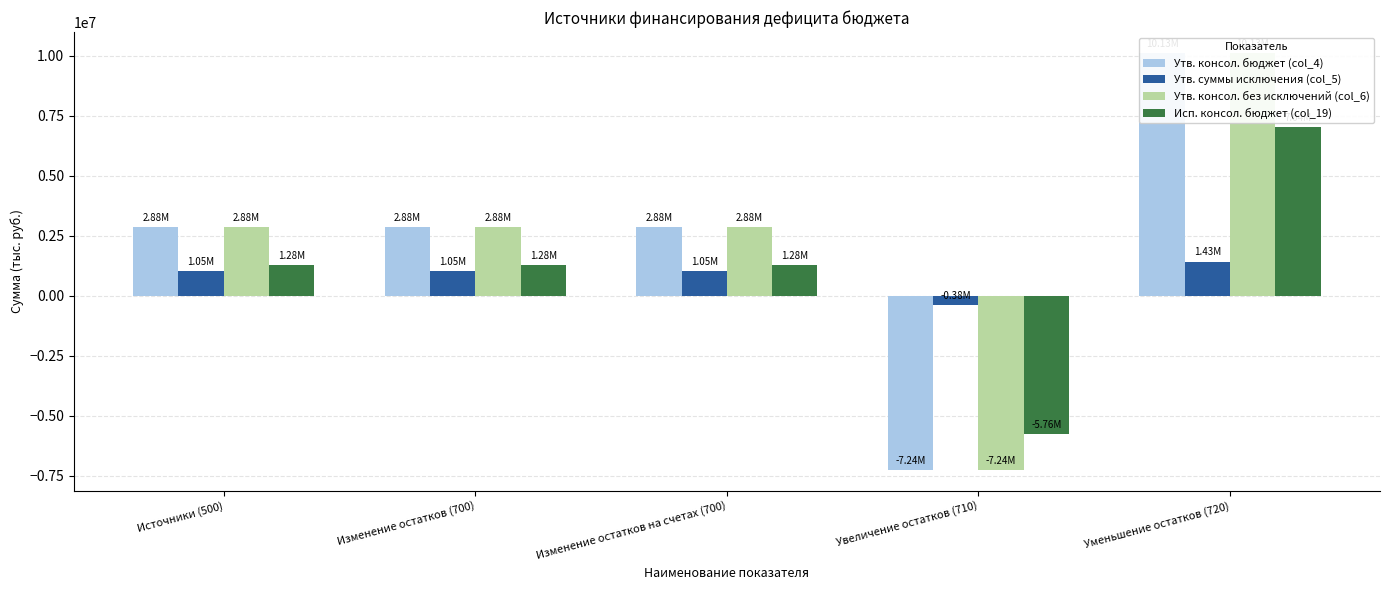

Reading left to right, list all the values displayed in this chart.

Утв. консол. бюджет (col_4): Источники (500)=2882200.0	Изменение остатков (700)=2882200.0	Изменение остатков на счетах (700)=2882200.0	Увеличение остатков (710)=-7244700.0	Уменьшение остатков (720)=10126900.0
Утв. суммы исключения (col_5): Источники (500)=1048990.7	Изменение остатков (700)=1048990.7	Изменение остатков на счетах (700)=1048990.7	Увеличение остатков (710)=-378900.0	Уменьшение остатков (720)=1427890.7
Утв. консол. без исключений (col_6): Источники (500)=2882200.0	Изменение остатков (700)=2882200.0	Изменение остатков на счетах (700)=2882200.0	Увеличение остатков (710)=-7244700.0	Уменьшение остатков (720)=10126900.0
Исп. консол. бюджет (col_19): Источники (500)=1278369.8	Изменение остатков (700)=1278369.8	Изменение остатков на счетах (700)=1278369.8	Увеличение остатков (710)=-5761013.6	Уменьшение остатков (720)=7039383.4